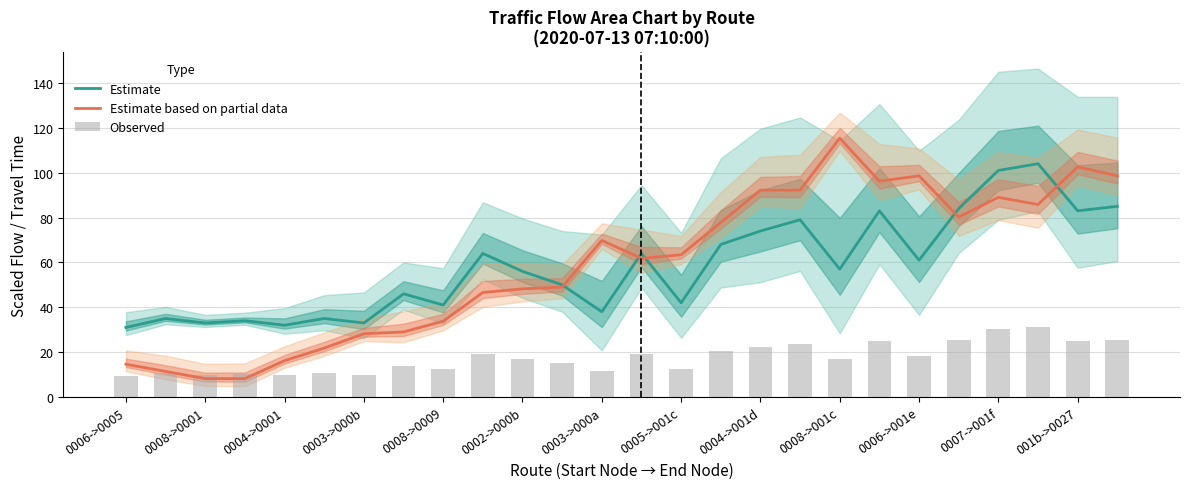

Is the value of Estimate based on partial data at 0007->001f greater than the value of Estimate at 0008->0001?

Yes